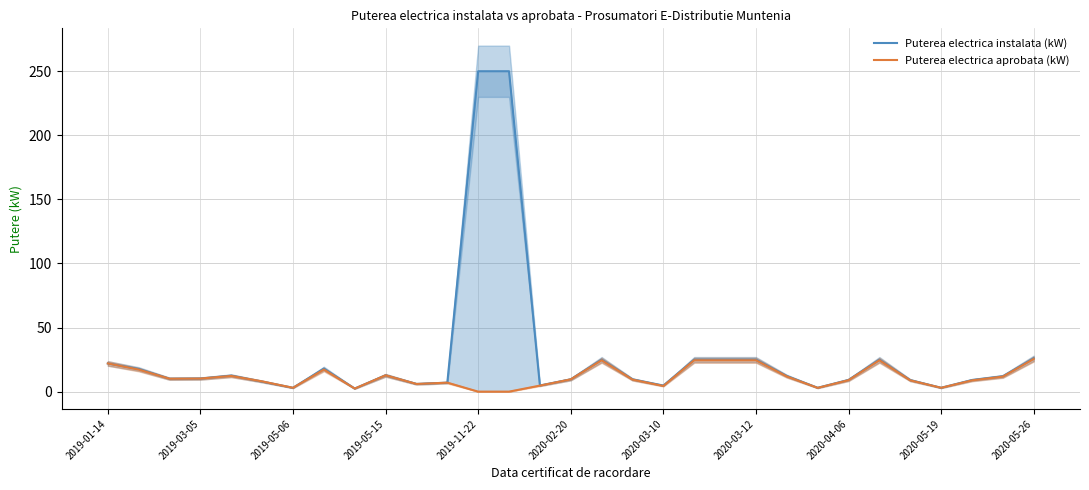

What is the difference between the Puterea electrica aprobata (kW) values at 11 and 16?

17.5